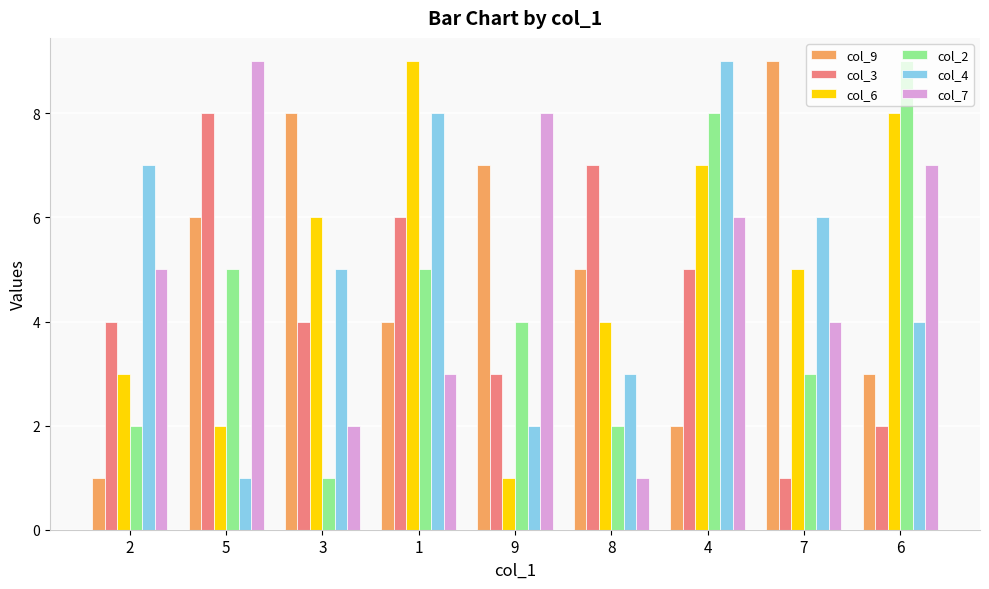

Is the value of col_2 at 3 greater than the value of col_4 at 3?

No